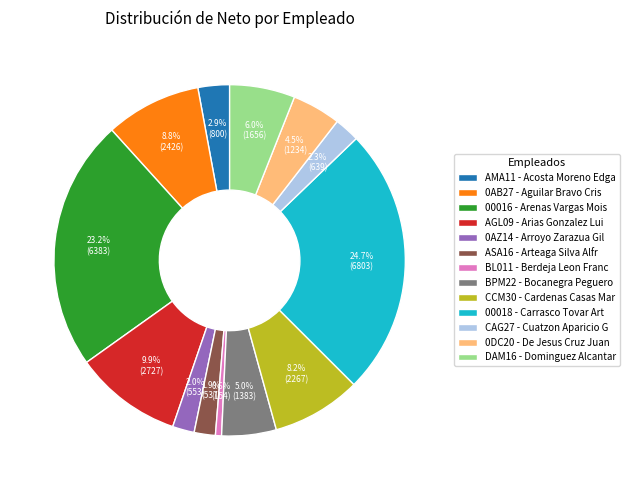

How many segments does this pie chart have?

13